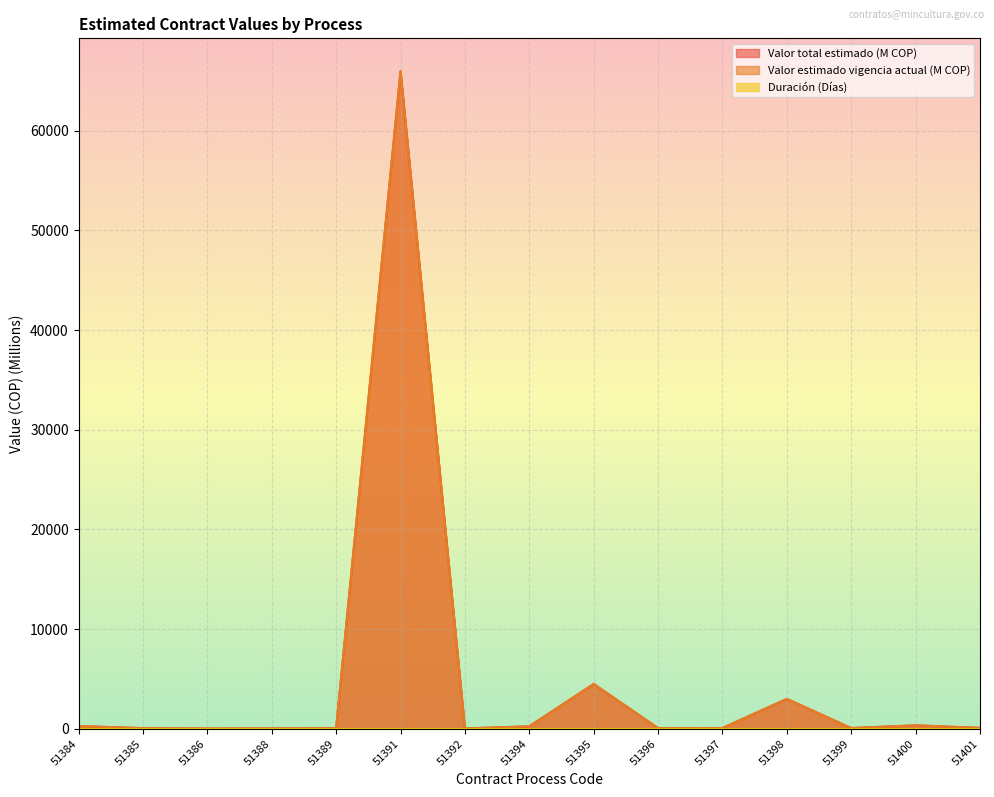

What is the sum of the Valor estimado vigencia actual (M COP) values at 51391 and 51385?

66030.1